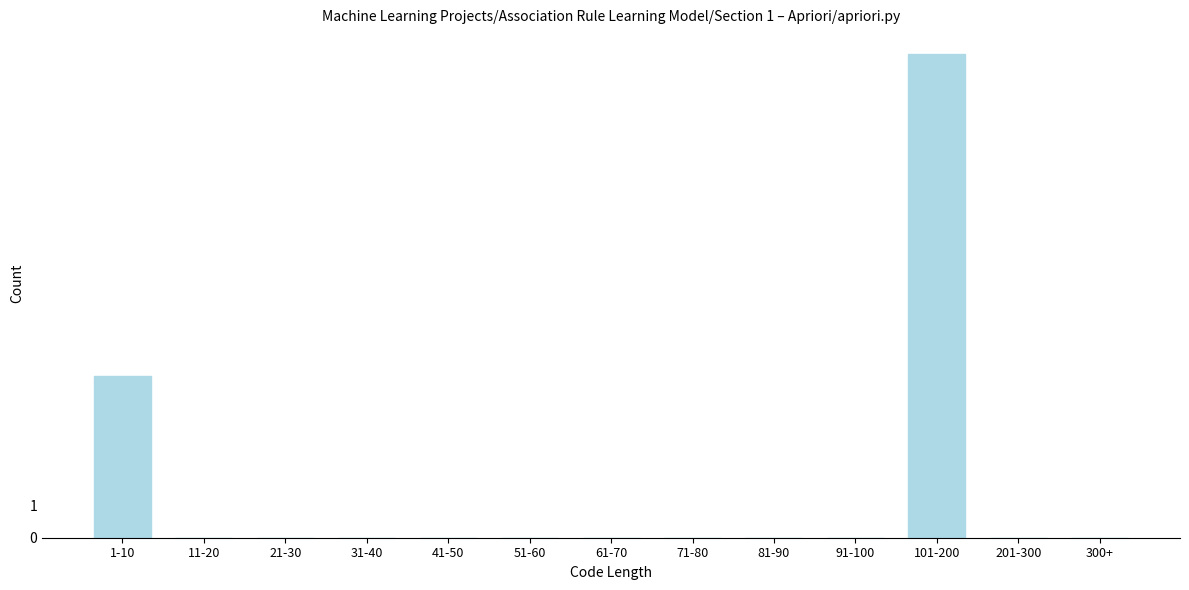

Reading left to right, extract all data points from this chart.

1-10=5	11-20=0	21-30=0	31-40=0	41-50=0	51-60=0	61-70=0	71-80=0	81-90=0	91-100=0	101-200=15	201-300=0	300+=0